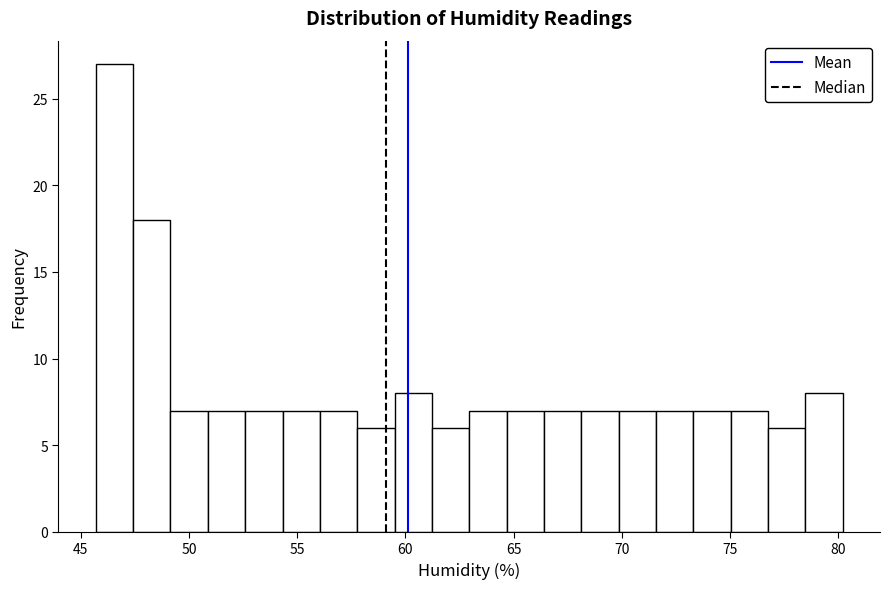

Around what value on the x-axis is the tallest bar? Give the approximate position of its centre, as read against the axis.

46.5